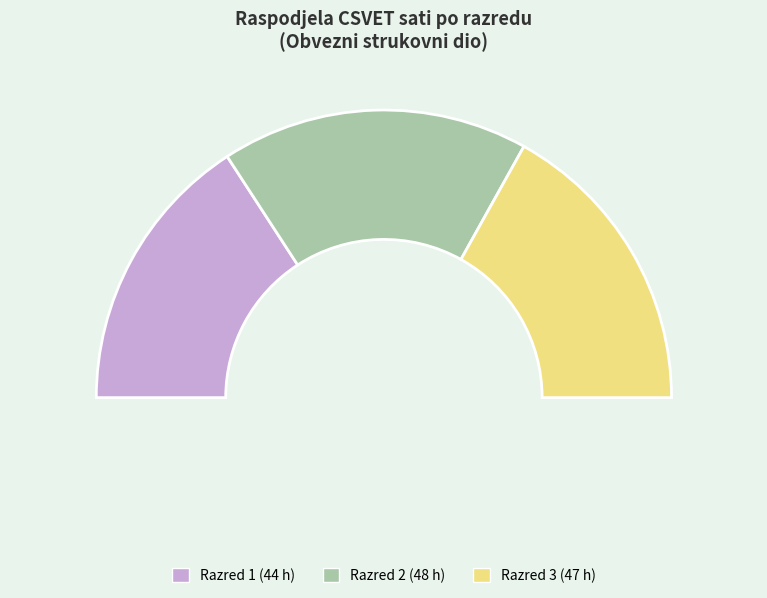

To the nearest percent, what is the average slice percentage?

33%